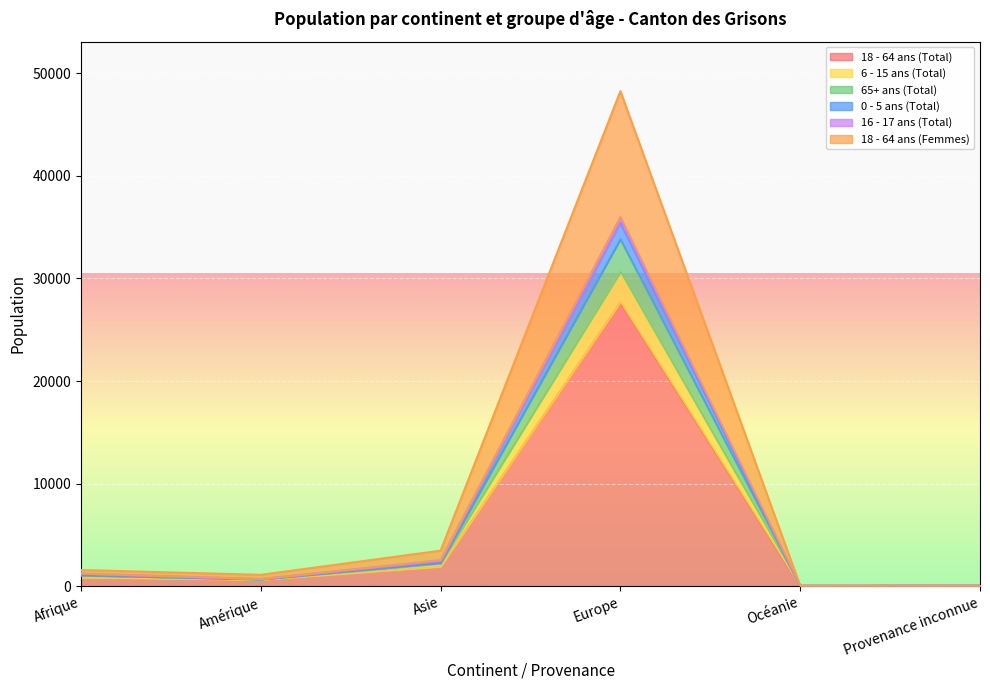

How many interior local valleys does the 0 - 5 ans (Total) series have?

2